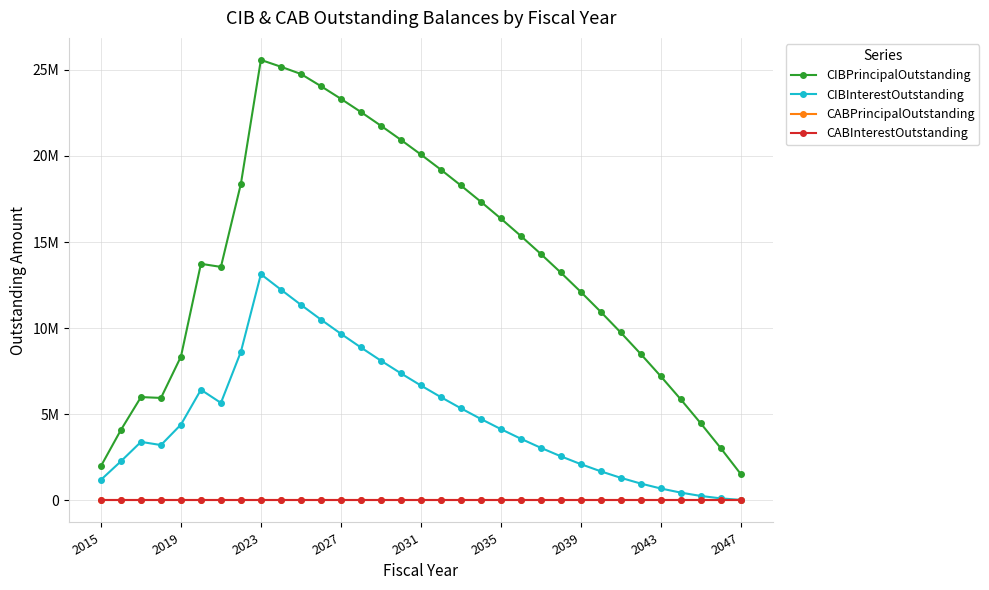

Does the chart have visible grid lines?

Yes